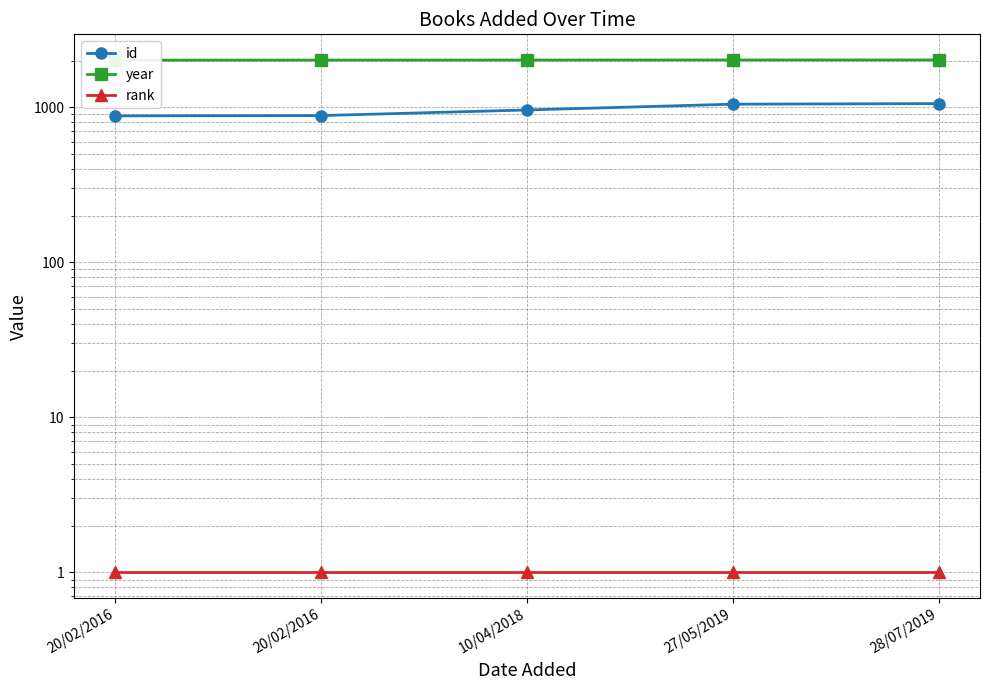

Reading left to right, transcribe all the data shown in this chart.

id: 880	884	961	1047	1056
year: 2014	2016	2017	2019	2019
rank: 1	1	1	1	1